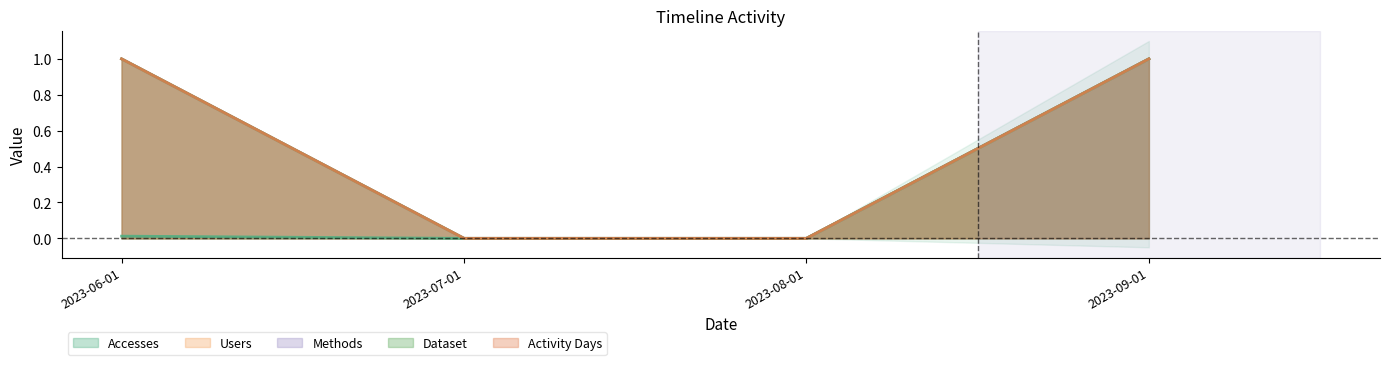

Reading left to right, list all the values displayed in this chart.

Accesses: 2023-06-01=0.0	2023-07-01=0.0	2023-08-01=0.0	2023-09-01=1.0
Users: 2023-06-01=1.0	2023-07-01=0.0	2023-08-01=0.0	2023-09-01=1.0
Methods: 2023-06-01=1.0	2023-07-01=0.0	2023-08-01=0.0	2023-09-01=1.0
Dataset: 2023-06-01=1.0	2023-07-01=0.0	2023-08-01=0.0	2023-09-01=1.0
Activity Days: 2023-06-01=1.0	2023-07-01=0.0	2023-08-01=0.0	2023-09-01=1.0